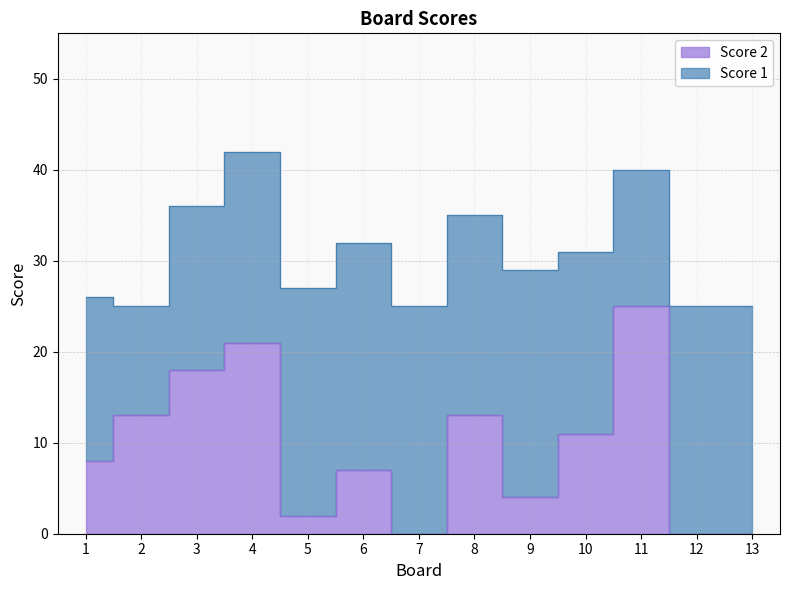

Does the chart have visible grid lines?

Yes